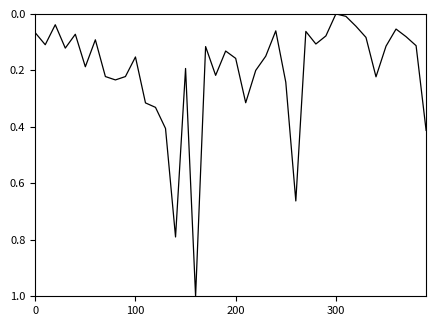

How many values are above zero?

39